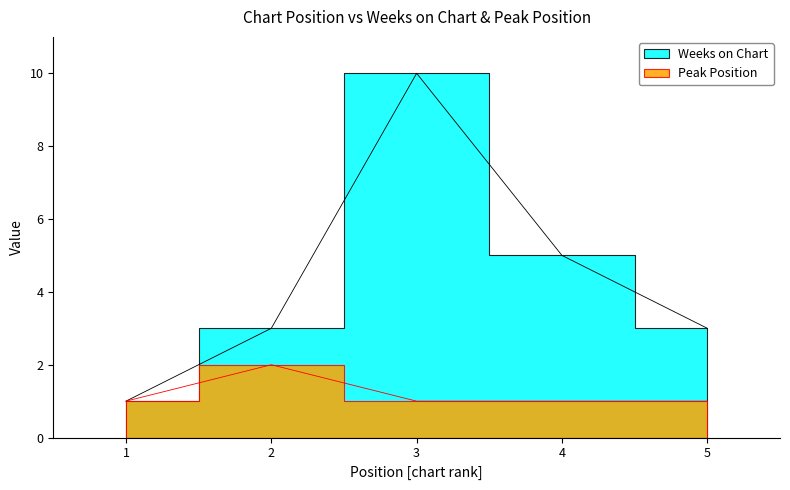

Rank the categories by Weeks on Chart value from lowest to highest.

1, 2, 5, 4, 3